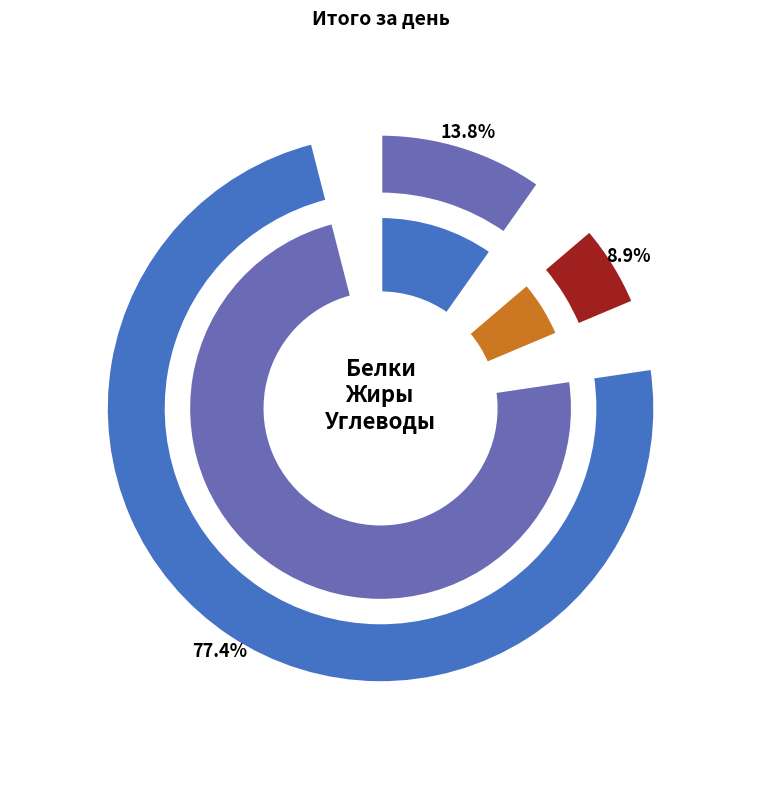

Is it true that Углеводы is 89% of the pie?

False